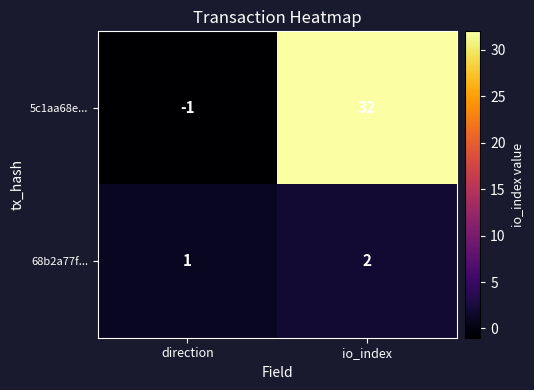

At io_index, list the series in order from largest to smallest.

5c1aa68e..., 68b2a77f...